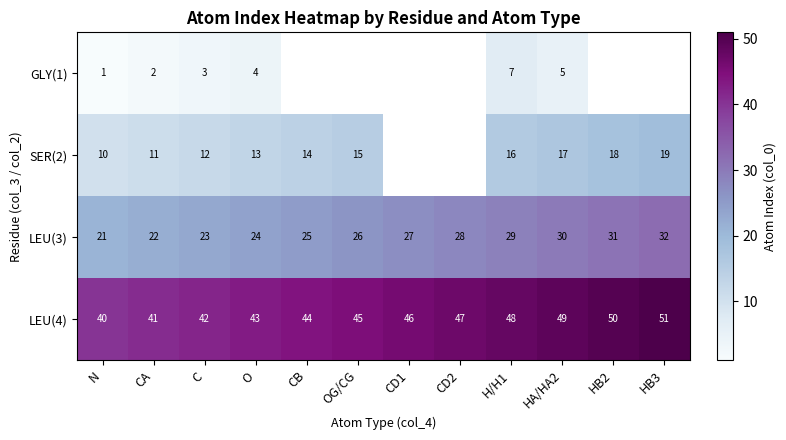

Read the LEU(3) value at O, to the nearest 10.

20